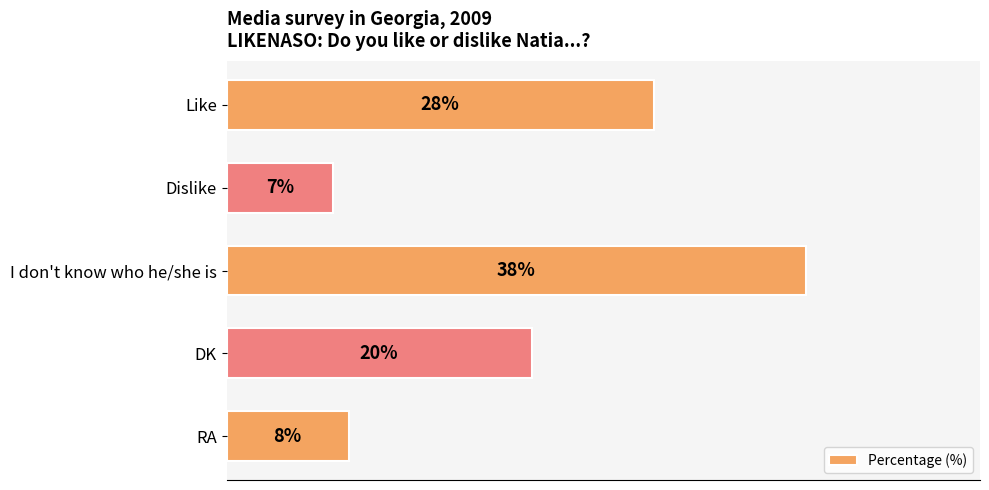

Between Like and DK, which is larger?

Like